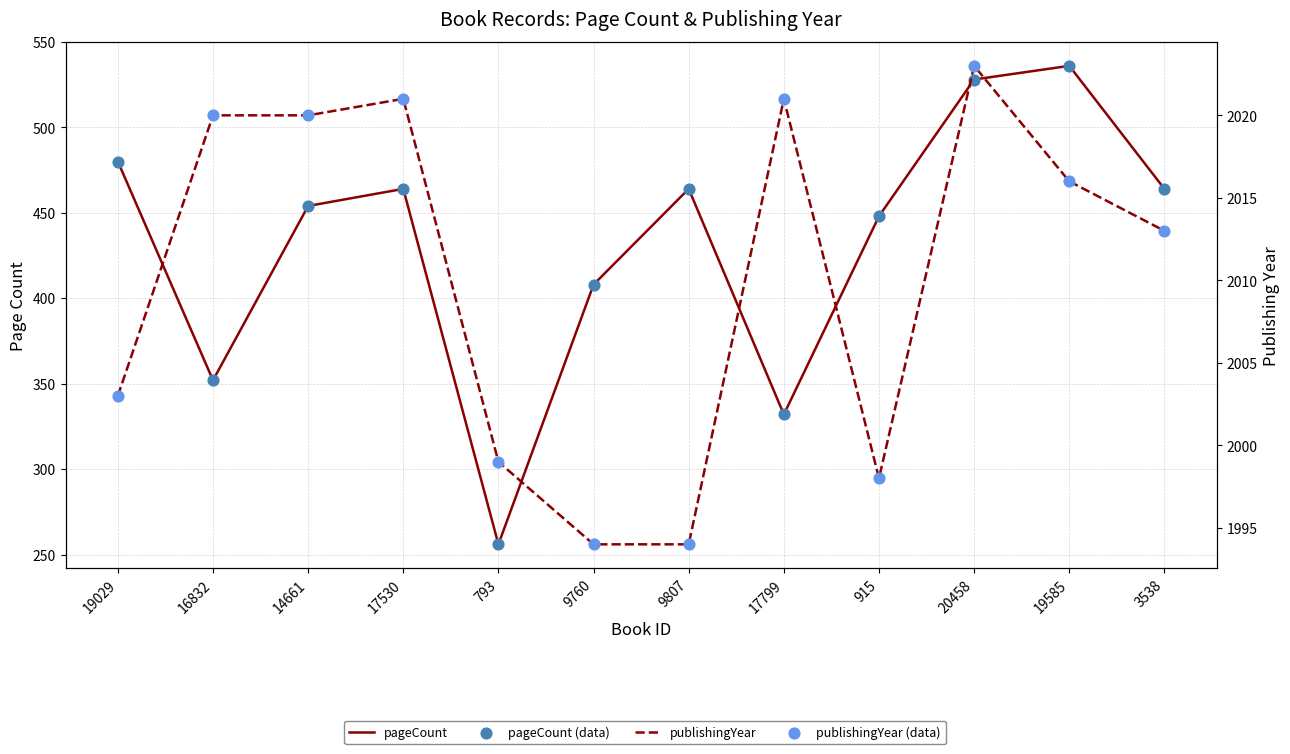

Which series has the widest spread of Y values?

pageCount